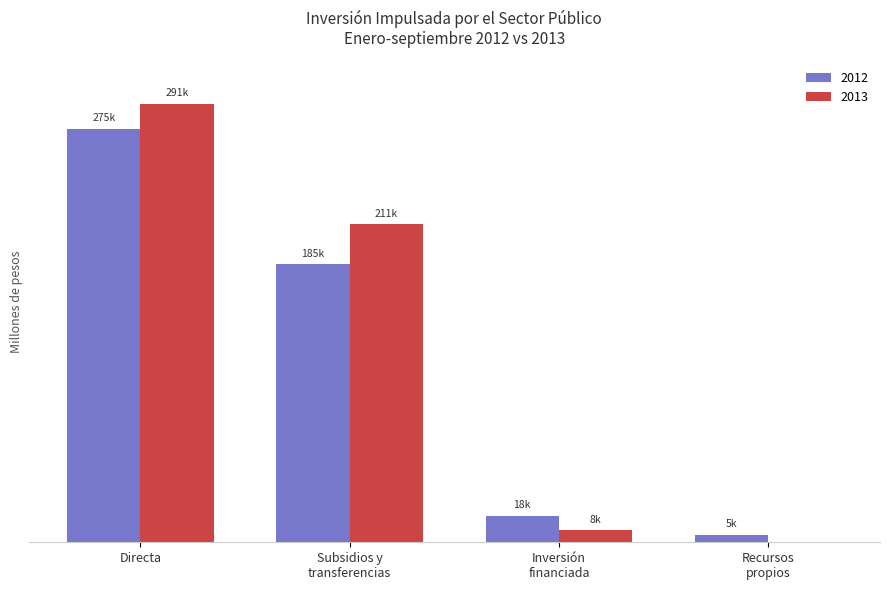

The 2013 series shows 75658.0 at Subsidios y
transferencias. True or false?

False